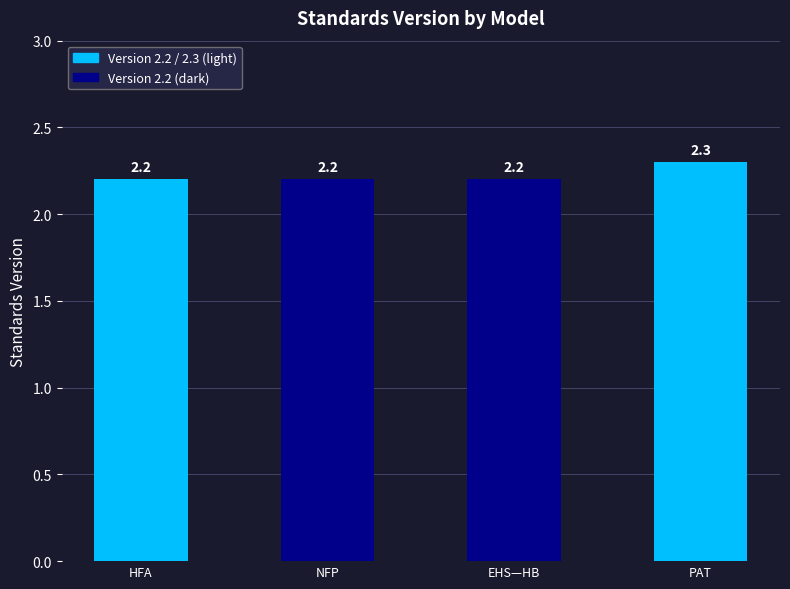

How many distinct data groups are displayed?

1